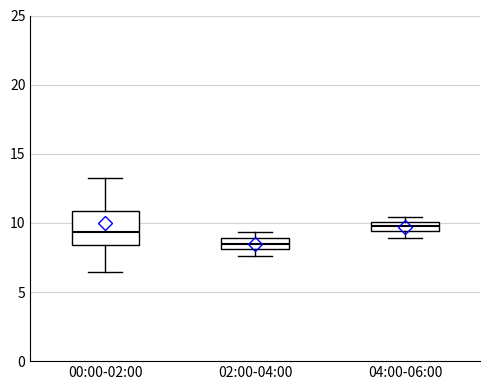

Where is the upper edge of the box for 04:00-06:00 on the y-axis? The values are not printed on the chart, so give them approximately, as read against the axis.

10.0